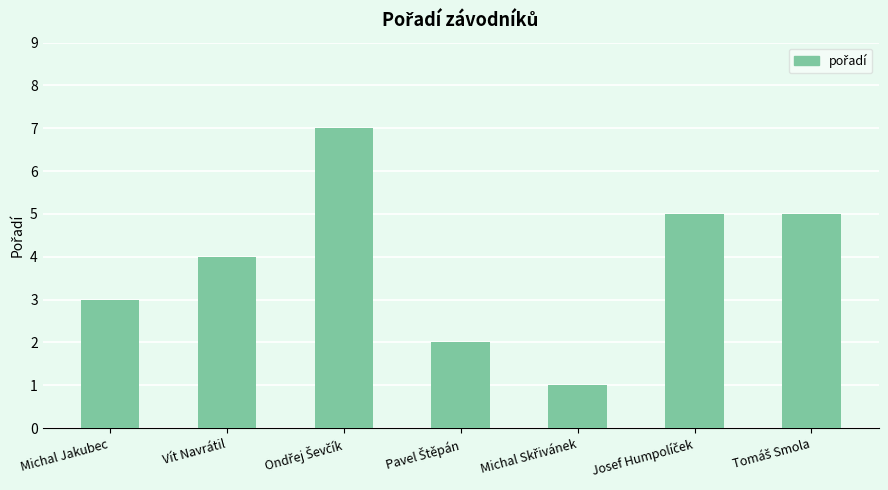

What is the maximum value shown in the chart?

7